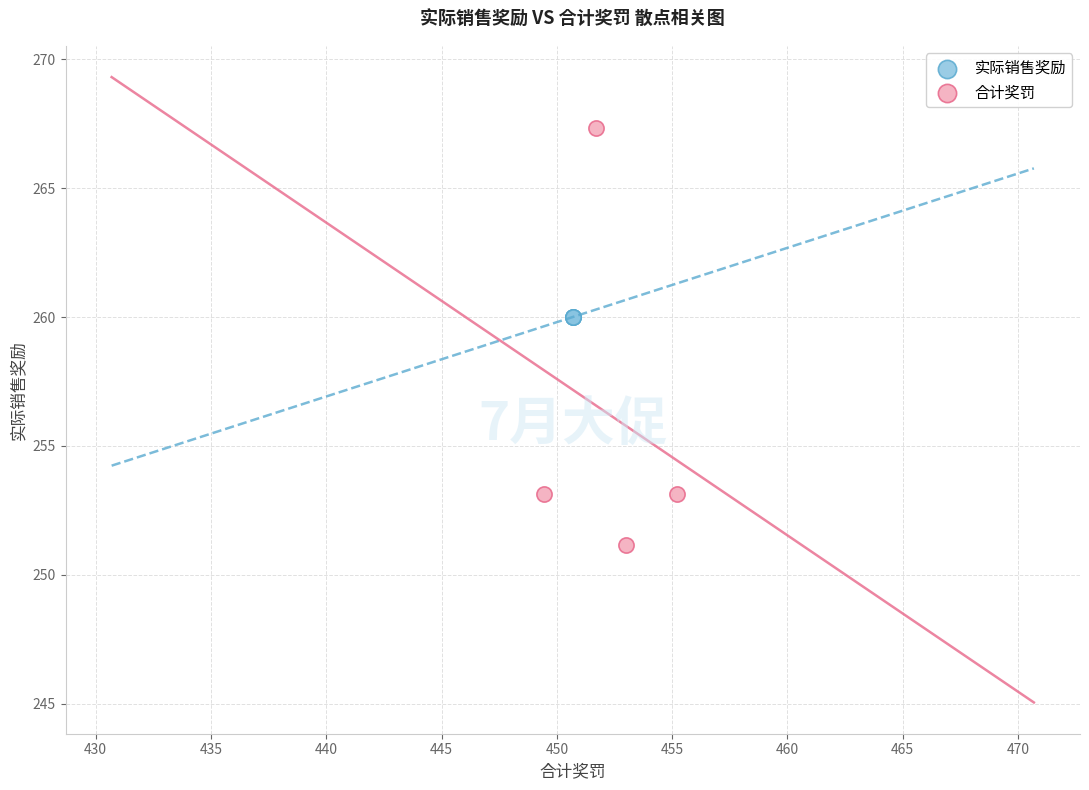

Which series reaches the maximum Y coordinate?

合计奖罚